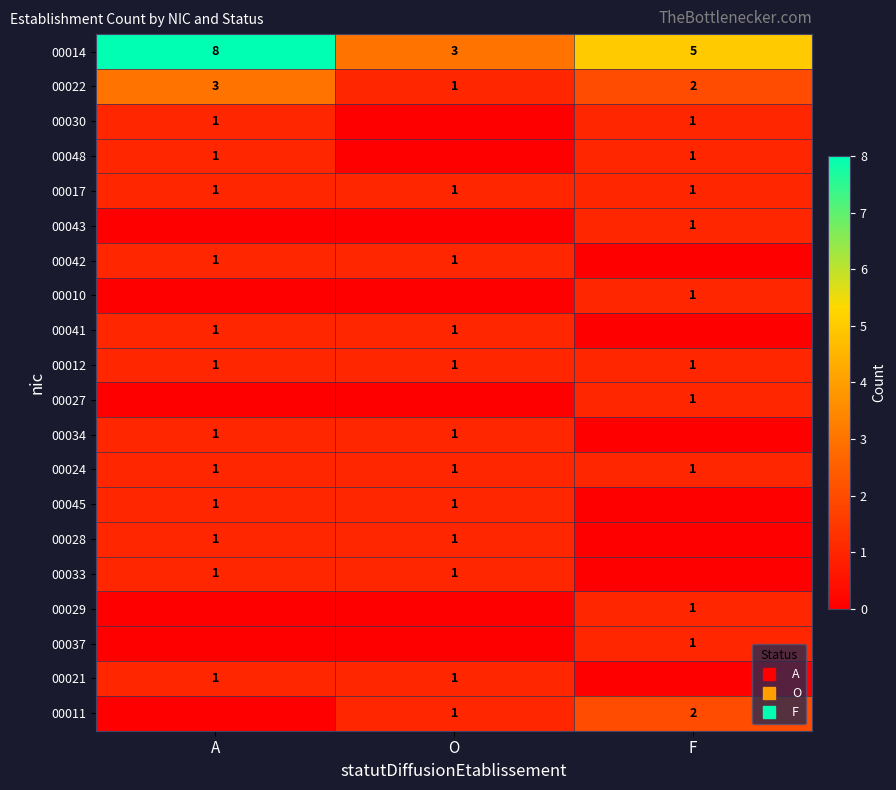

What is the difference between the maximum and minimum values in the 00021 series?

1